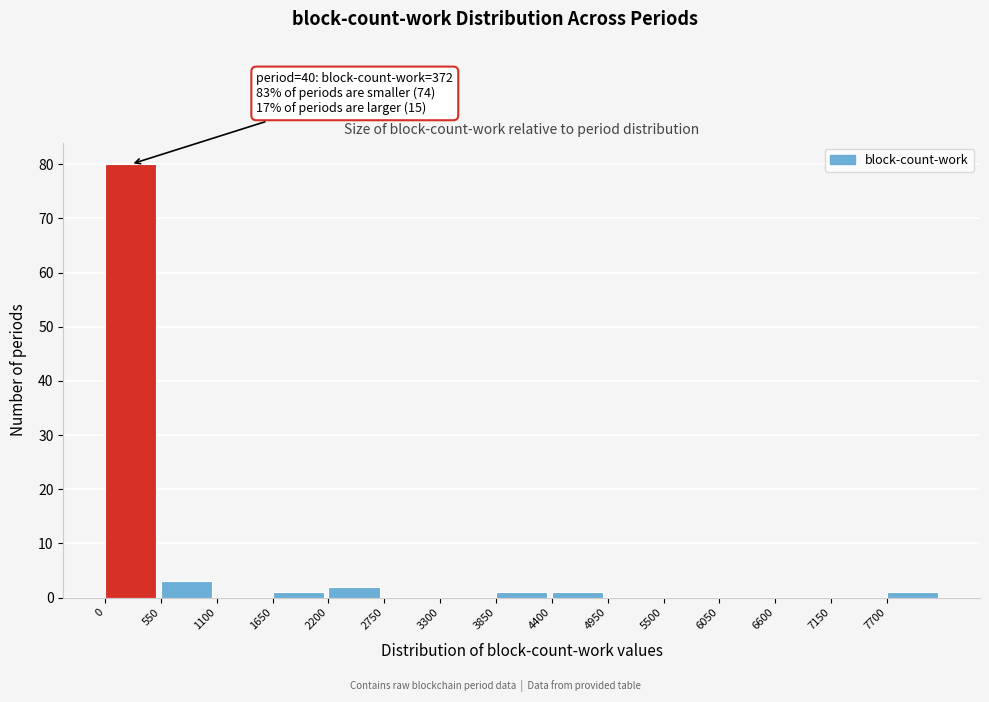

Which range on the x-axis has the tallest bar?

0 to 550